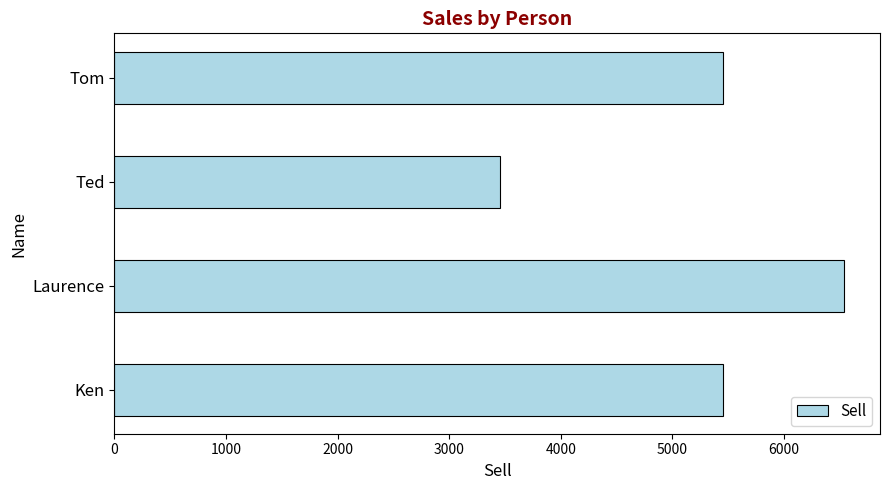

Approximately how many times larger is the value at Laurence compared to Ken?

1.2